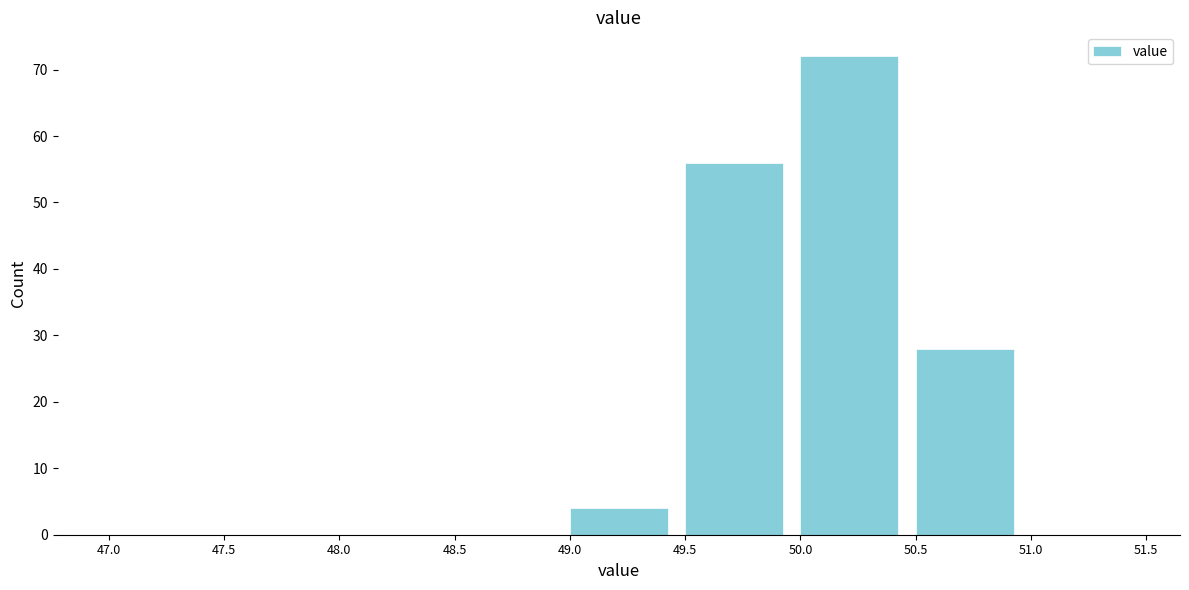

Reading left to right, transcribe this chart: for each bar, give the range it covers on the x-axis and its height. The values are not printed on the chart, so give them approximately, as read against the axis.

47.0 to 47.5: 0
47.5 to 48.0: 0
48.0 to 48.5: 0
48.5 to 49.0: 0
49.0 to 49.5: 4
49.5 to 50.0: 56
50.0 to 50.5: 72
50.5 to 51.0: 28
51.0 to 51.5: 0